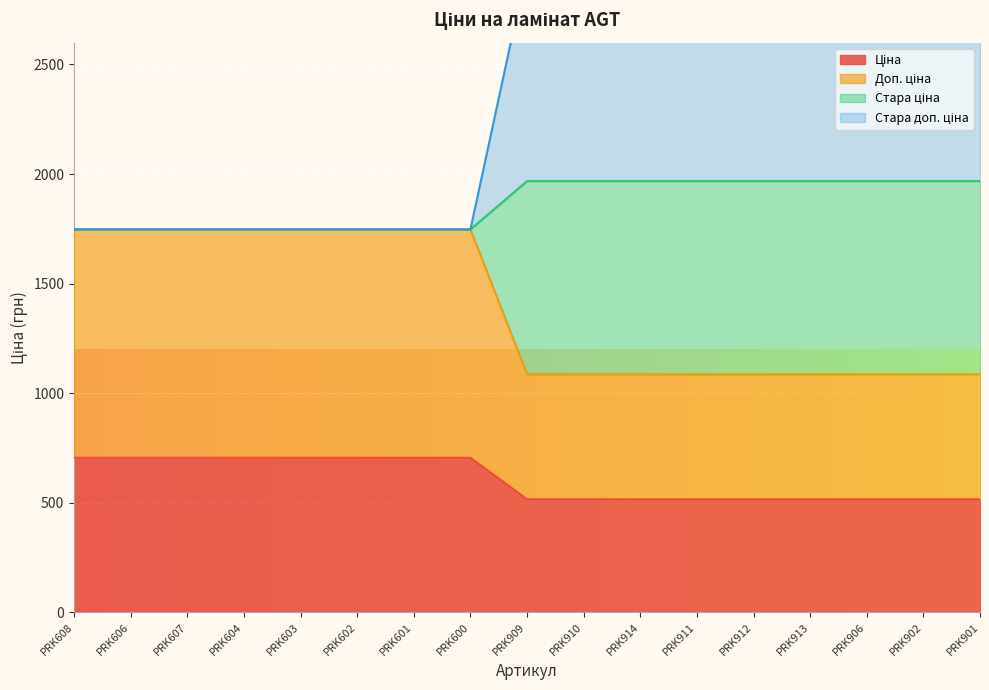

What is the difference between the highest and lowest values at PRK600?

1042.0